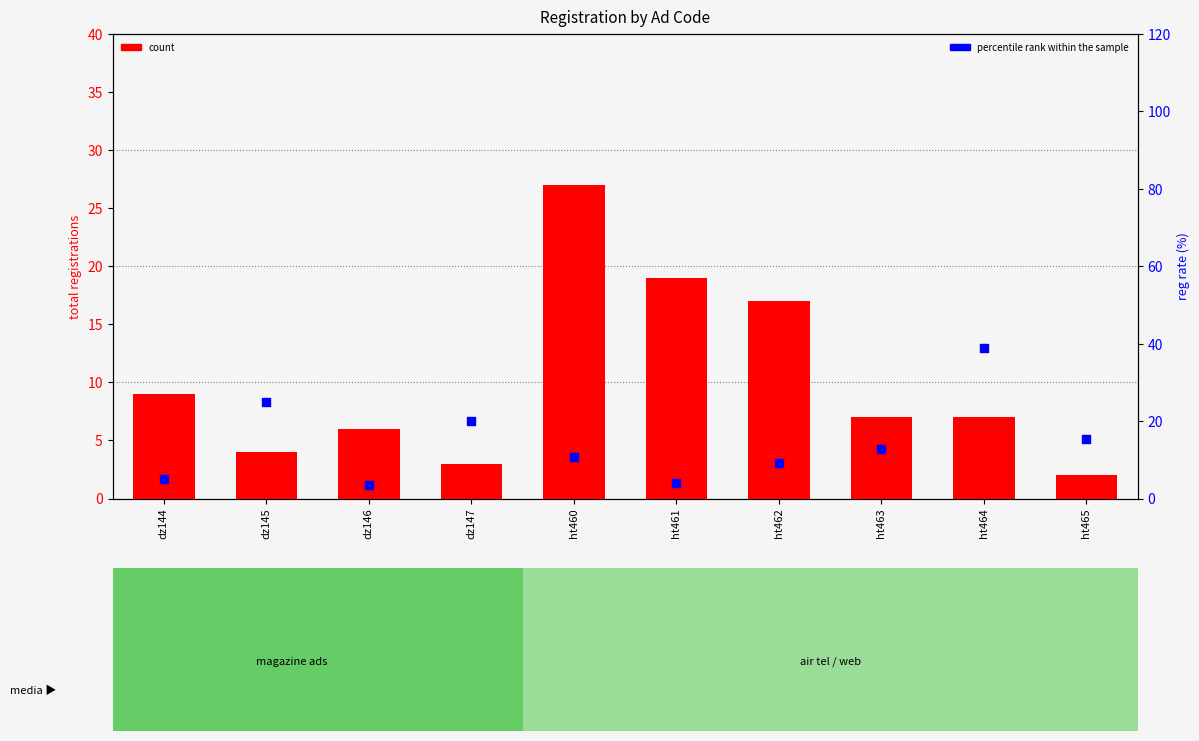

What are all the series names shown in the legend?

count, percentile rank within the sample